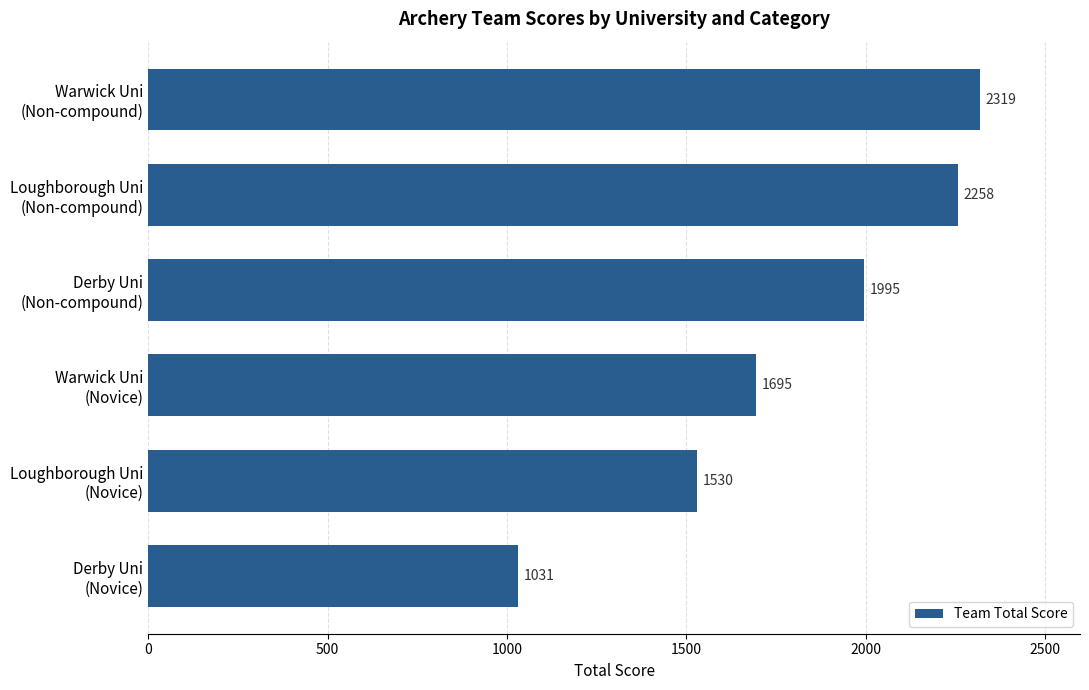

Does the chart contain any negative values?

No